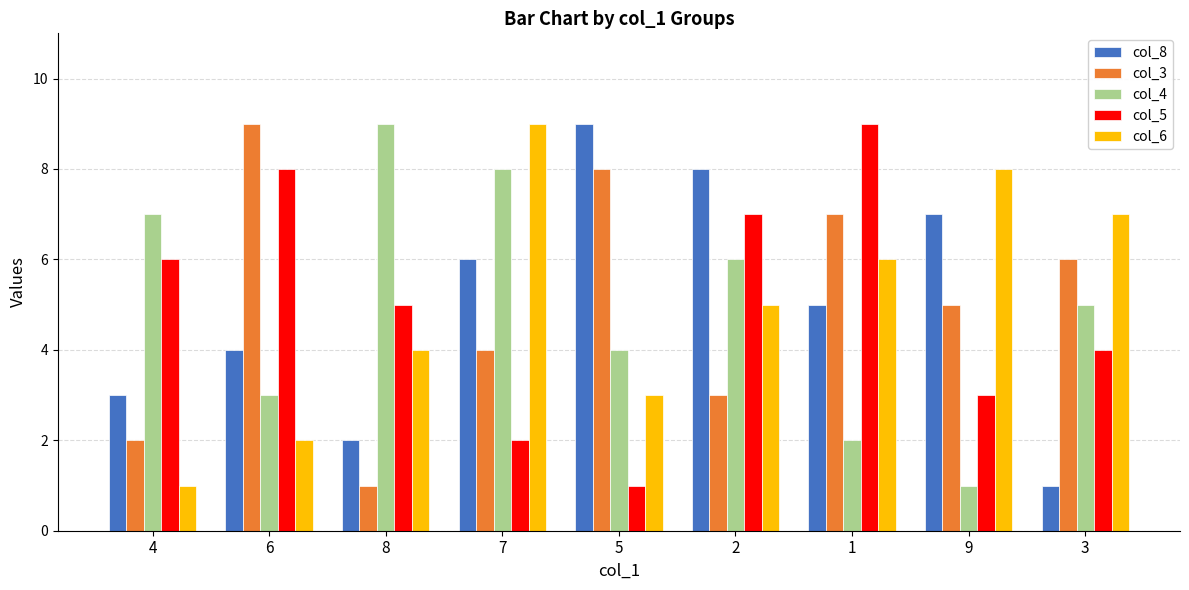

Between 8 and 7, which series saw the biggest shift?

col_6